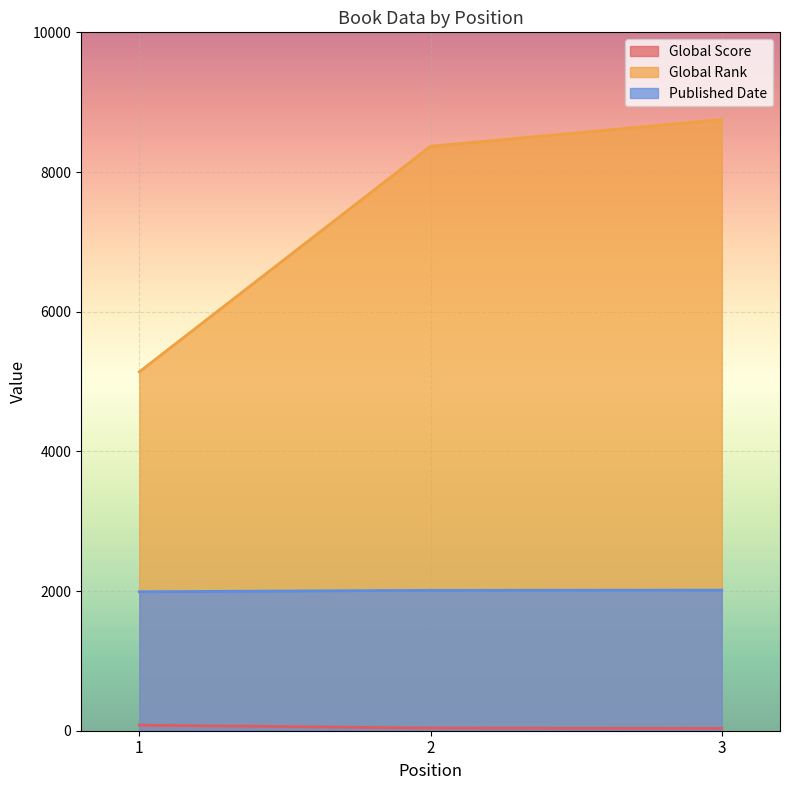

At which label does Global Score reach its peak?

1